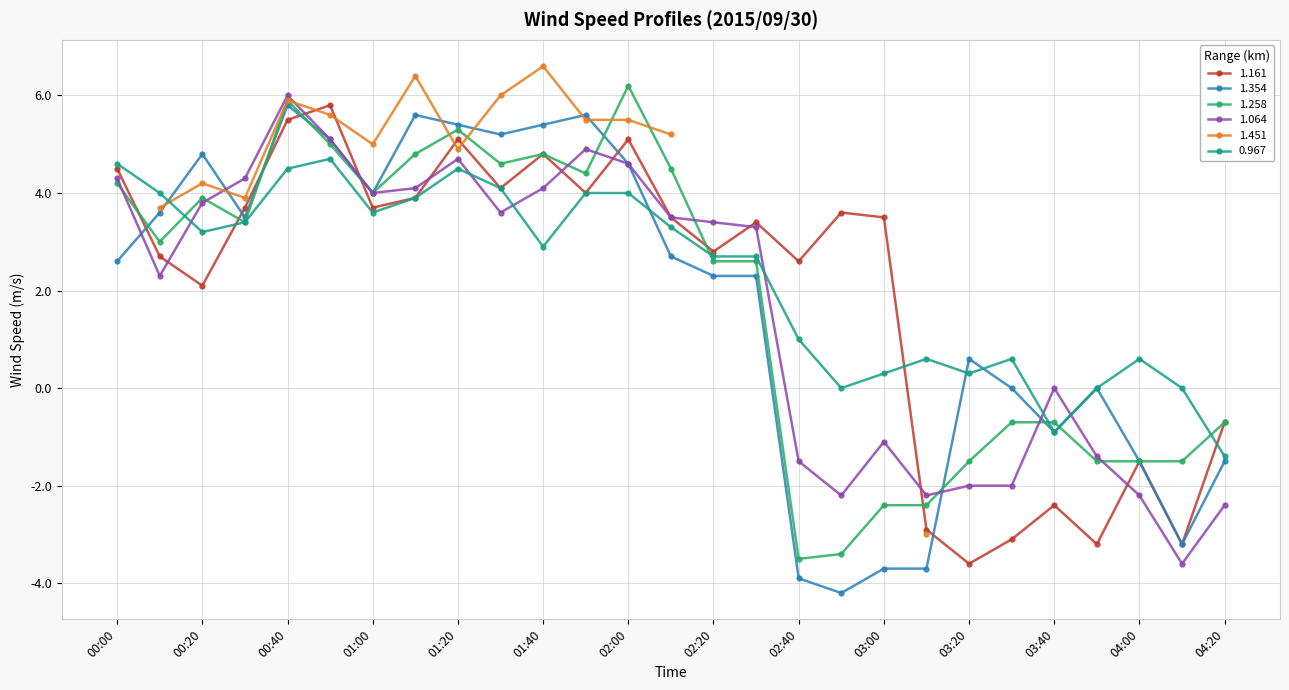

The value of 1.161 at 00:40 is 5.5. True or false?

True